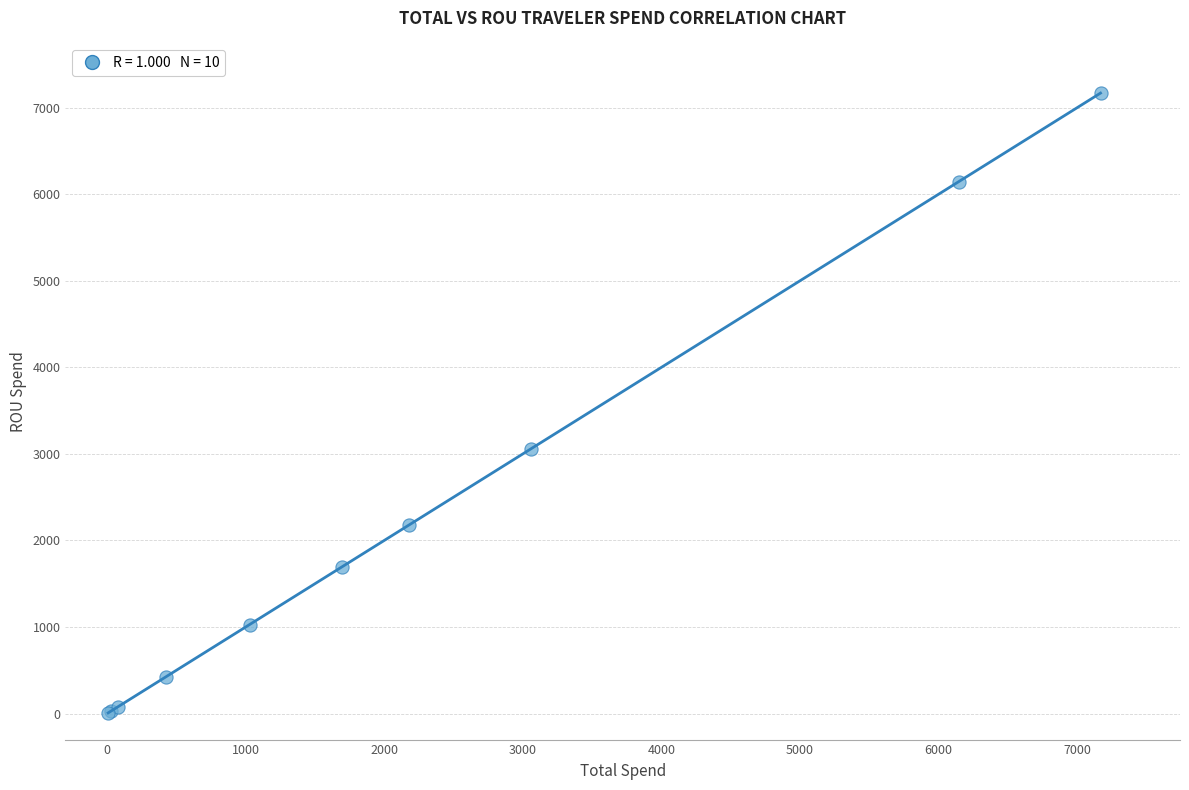

What Y value in the scatter plot is closest to 3588?

3060.2